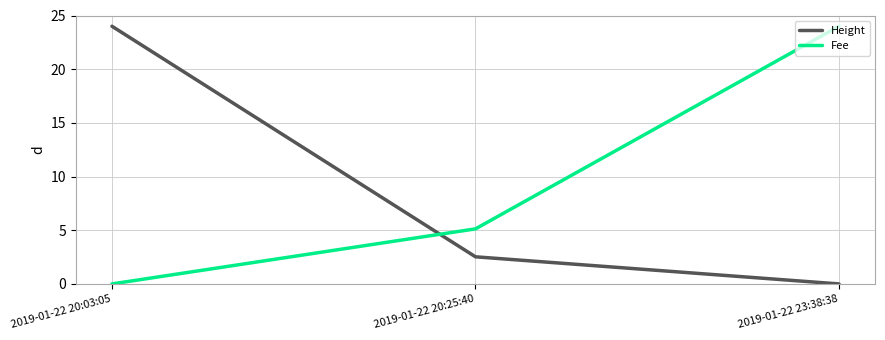

What is the difference between the highest and lowest values at 2019-01-22 23:38:38?

24.0